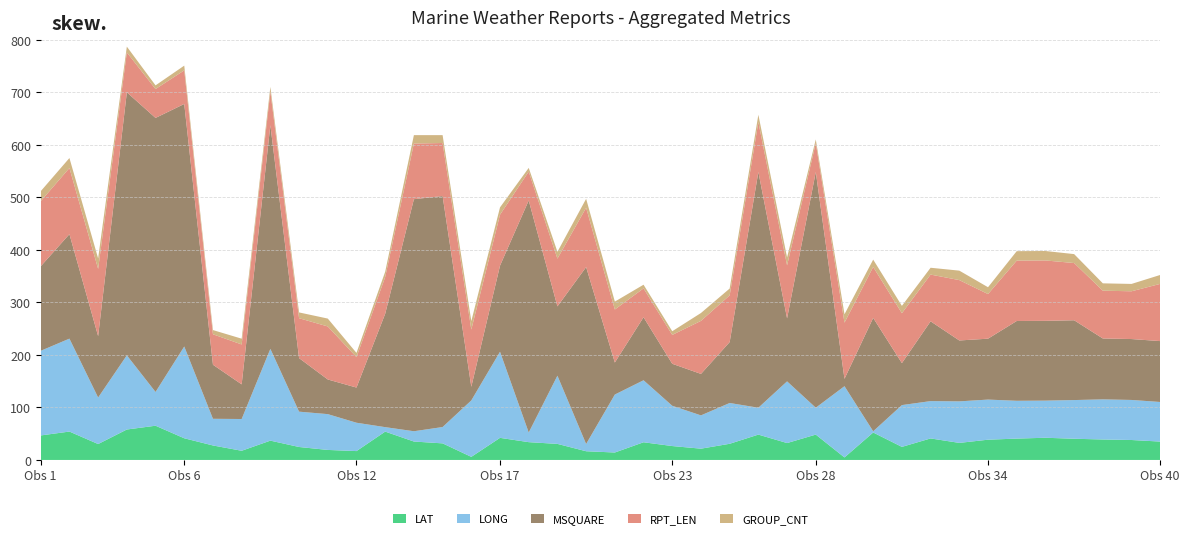

Reading left to right, extract all data points from this chart.

LAT: 46.7	54.1	30.3	58.0	65.2	41.3	27.6	17.5	36.8	24.7	19.1	16.9	54.0	35.1	31.6	5.9	42.1	33.9	30.6	16.6	14.2	33.7	26.5	21.5	30.8	48.3	32.2	48.3	4.8	52.3	24.9	41.0	32.5	38.6	40.7	42.3	40.4	39.0	38.0	35.0
LONG: 161.2	177.0	88.6	141.3	64.3	174.8	50.8	60.5	174.8	67.3	68.2	54.0	8.5	19.6	31.1	107.5	164.0	18.4	129.9	13.8	110.4	118.1	76.7	63.4	77.7	51.2	117.5	51.2	135.7	2.3	79.6	71.1	79.1	76.4	72.0	70.7	73.7	76.4	76.3	75.4
MSQUARE: 161.0	199.0	117.0	501.0	522.0	462.0	103.0	66.0	426.0	102.0	66.0	67.0	216.0	442.0	440.0	26.0	164.0	442.0	132.0	337.0	61.0	120.0	80.0	79.0	116.0	449.0	120.0	449.0	14.0	216.0	80.0	152.0	116.0	116.0	152.0	152.0	152.0	116.0	116.0	116.0
RPT_LEN: 124.0	126.0	128.0	76.0	55.0	64.0	58.0	76.0	64.0	76.0	101.0	58.0	70.0	106.0	101.0	109.0	97.0	55.0	91.0	113.0	101.0	55.0	55.0	101.0	89.0	95.0	101.0	55.0	107.0	97.0	95.0	89.0	115.0	85.0	115.0	115.0	109.0	91.0	91.0	109.0
GROUP_CNT: 19.0	19.0	20.0	11.0	7.0	9.0	8.0	11.0	9.0	11.0	15.0	8.0	10.0	16.0	15.0	16.0	14.0	7.0	13.0	17.0	15.0	7.0	7.0	15.0	13.0	14.0	15.0	7.0	16.0	14.0	14.0	13.0	18.0	13.0	18.0	18.0	17.0	14.0	14.0	17.0